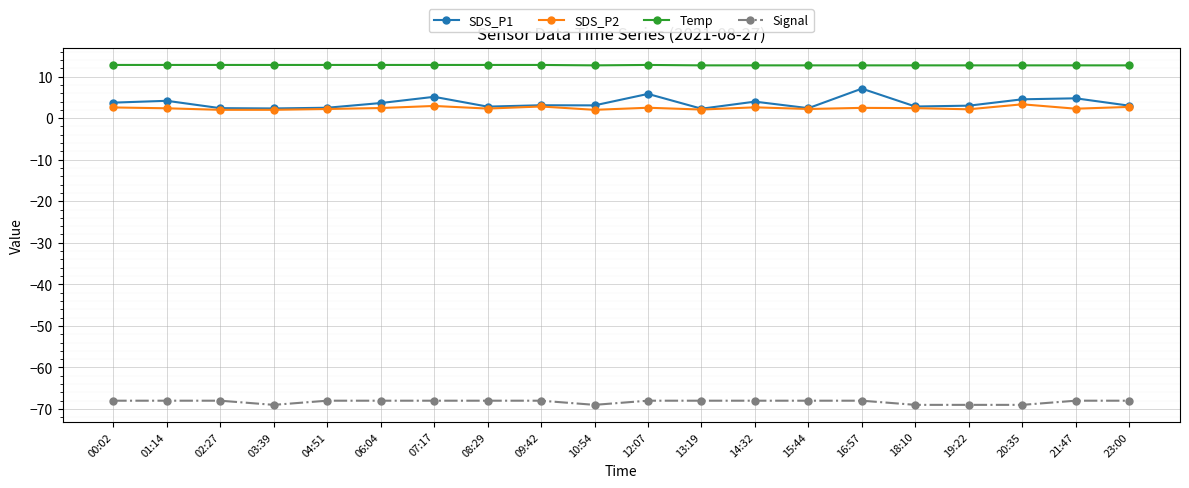

True or false: Temp has more than 0 points higher than both neighbors.

True